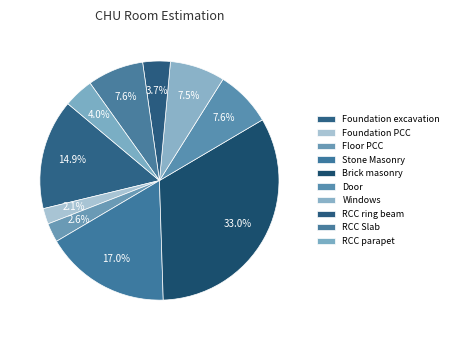

Is it true that Floor PCC is 15% of the pie?

False